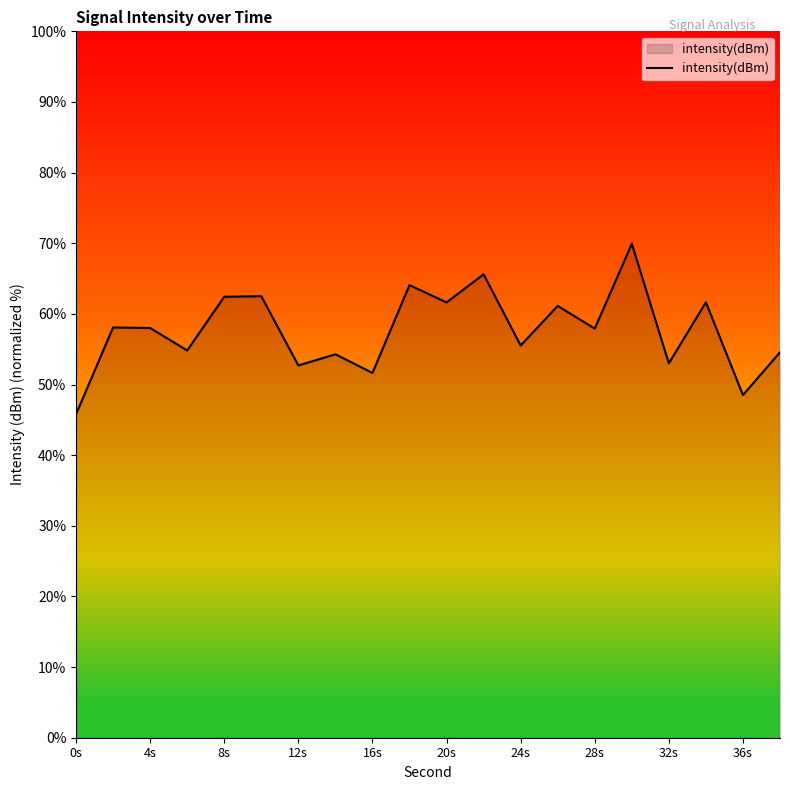

What is the sum of all values?

1153.7